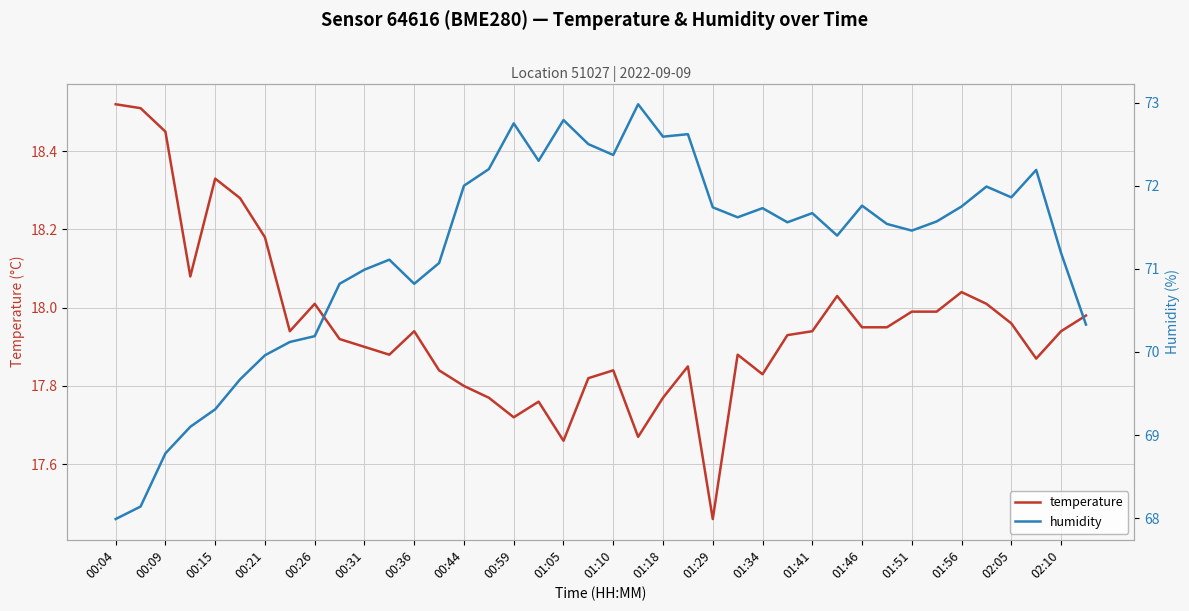

The value of temperature at 01:56 is 8.6. True or false?

False